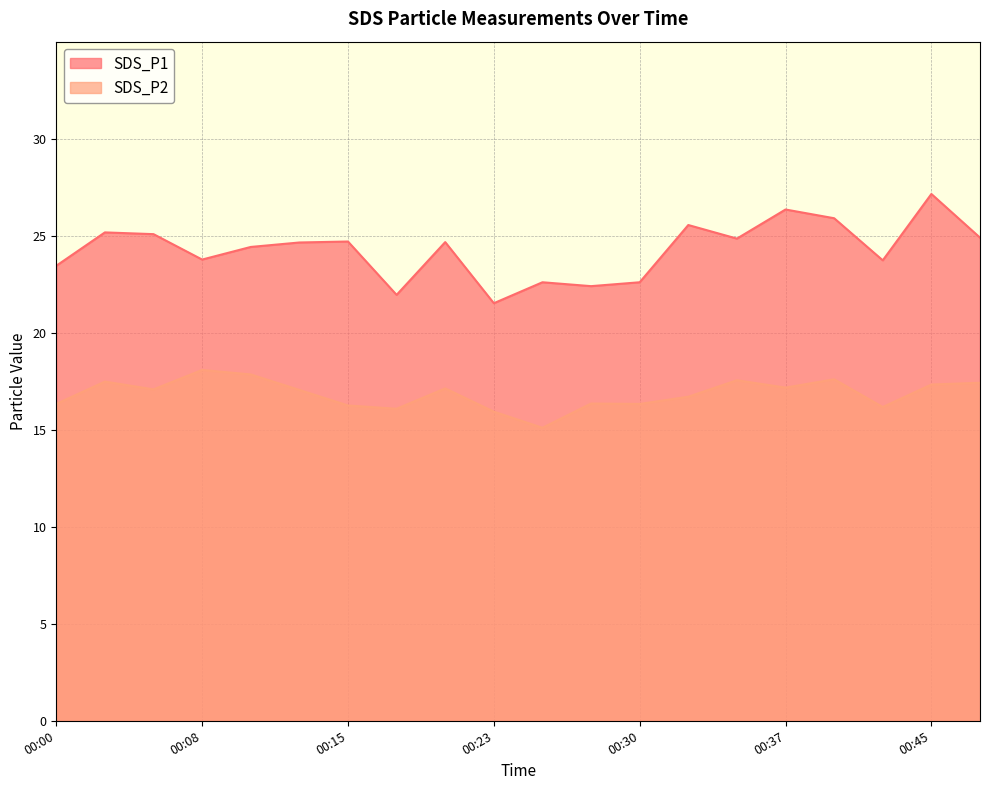

At which category does SDS_P2 reach its first local peak?

00:03